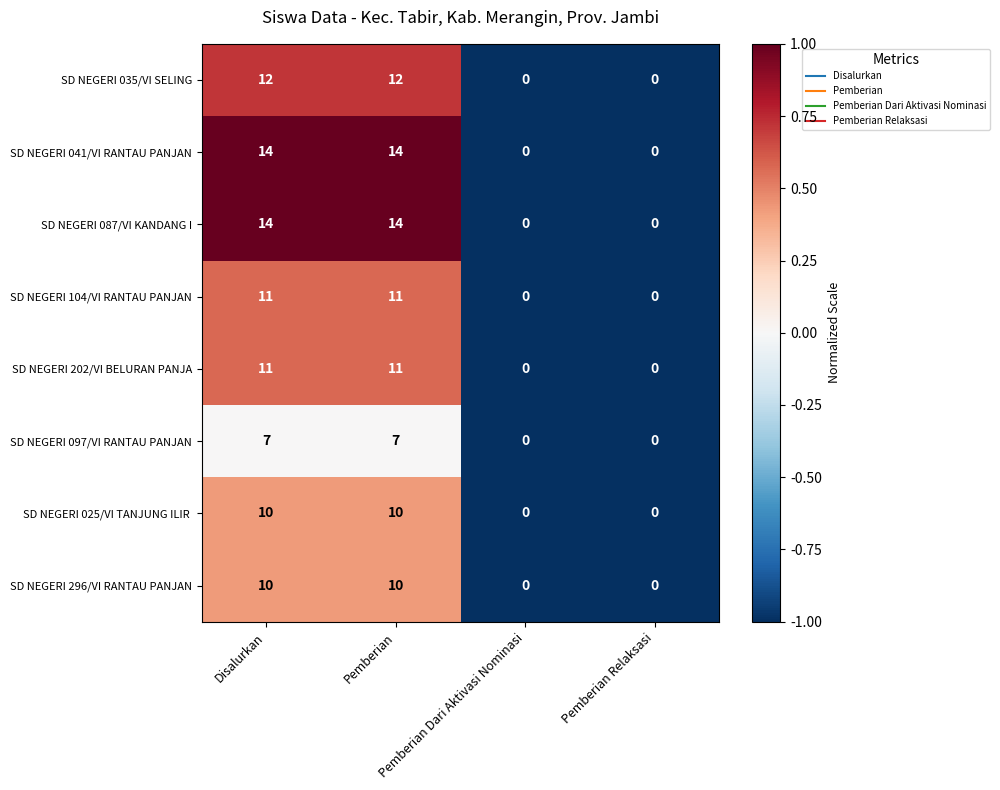

How many positive values does the SD NEGERI 035/VI SELING series have?

2